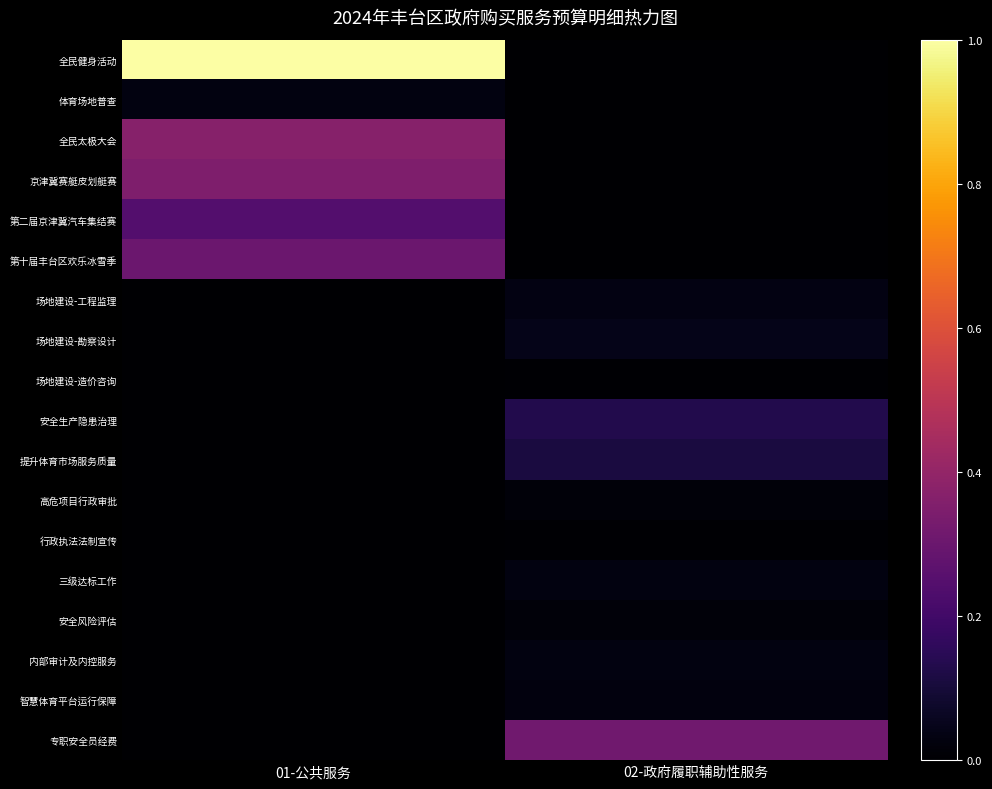

Which series changed the most between 01-公共服务 and 02-政府履职辅助性服务?

全民健身活动